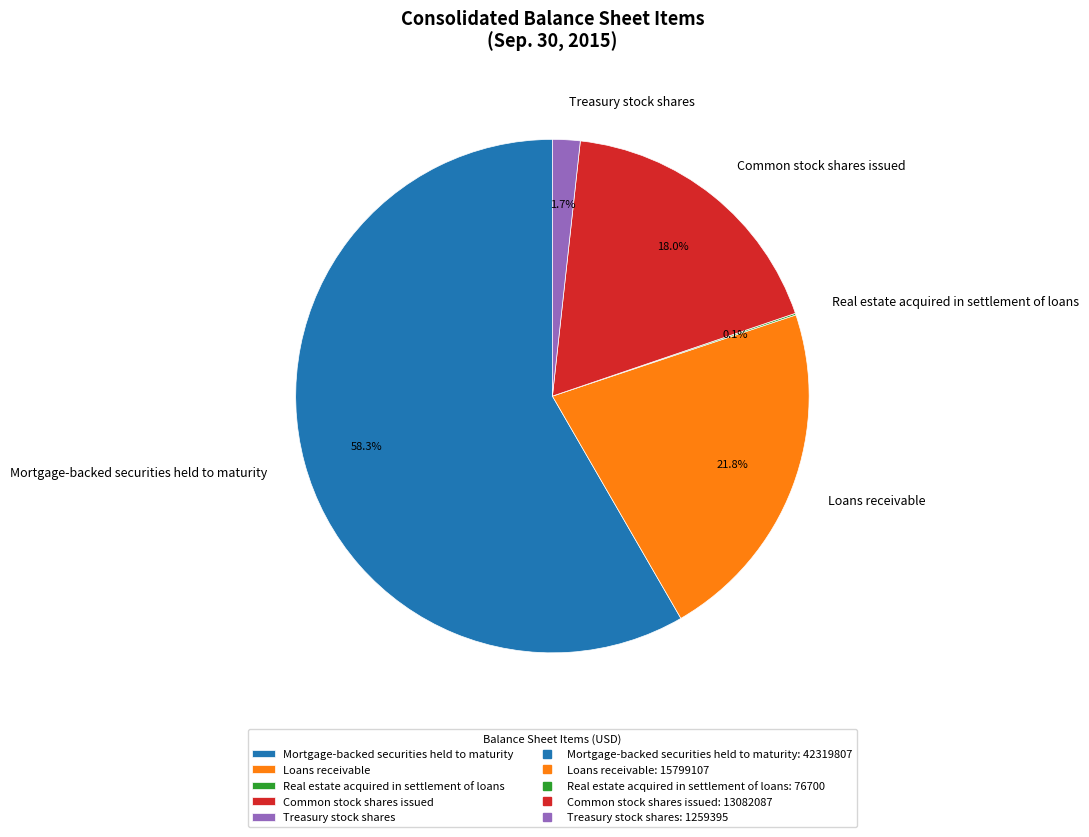

Which slice is the largest?

Mortgage-backed securities held to maturity